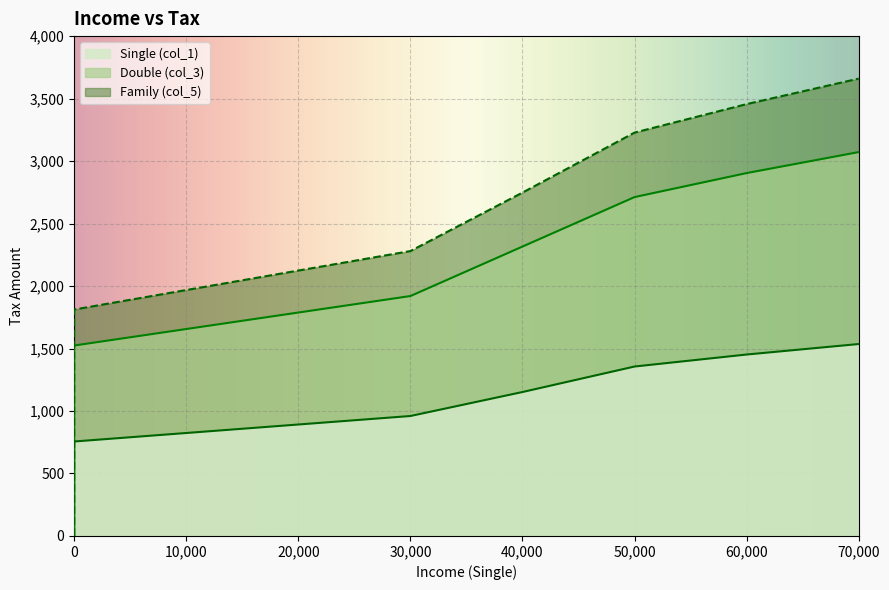

What are all the series names shown in the legend?

Single (col_1), Double (col_3), Family (col_5)